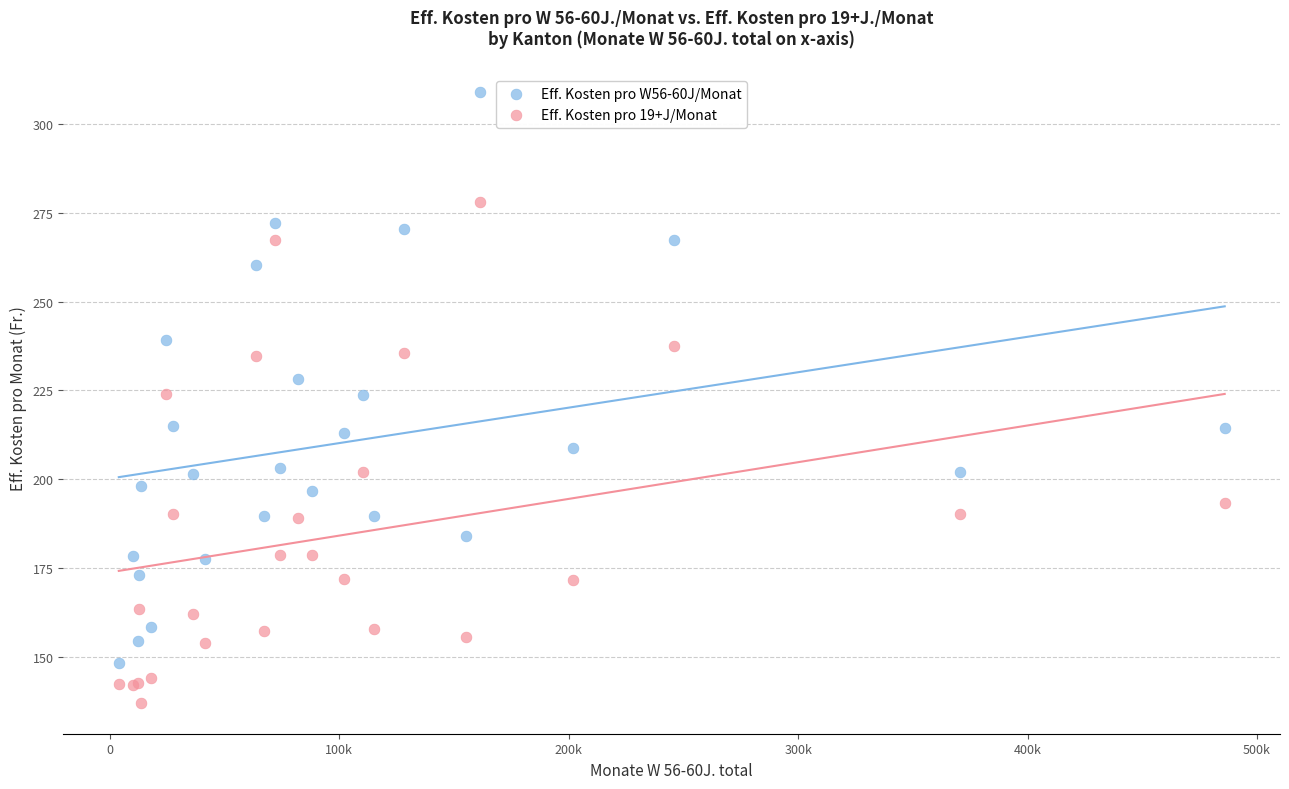

What are all the series names shown in the legend?

Eff. Kosten pro W56-60J/Monat, Eff. Kosten pro 19+J/Monat